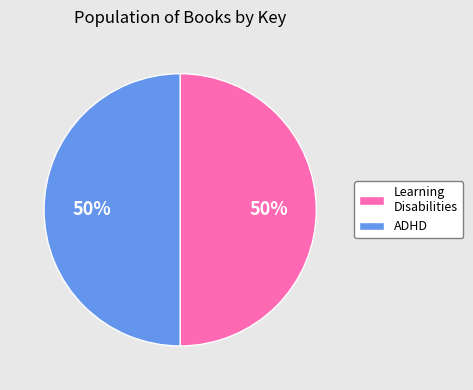

How many segments does this pie chart have?

2